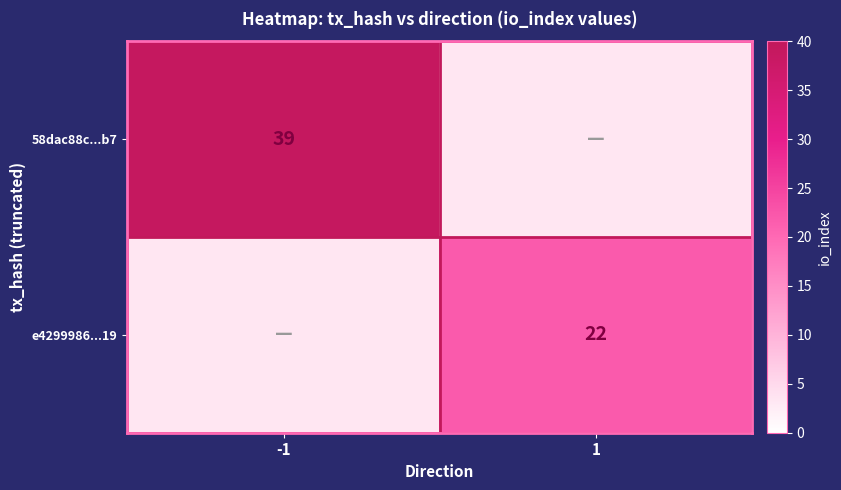

What is the difference between the 58dac88c...b7 values at 1 and -1?

39